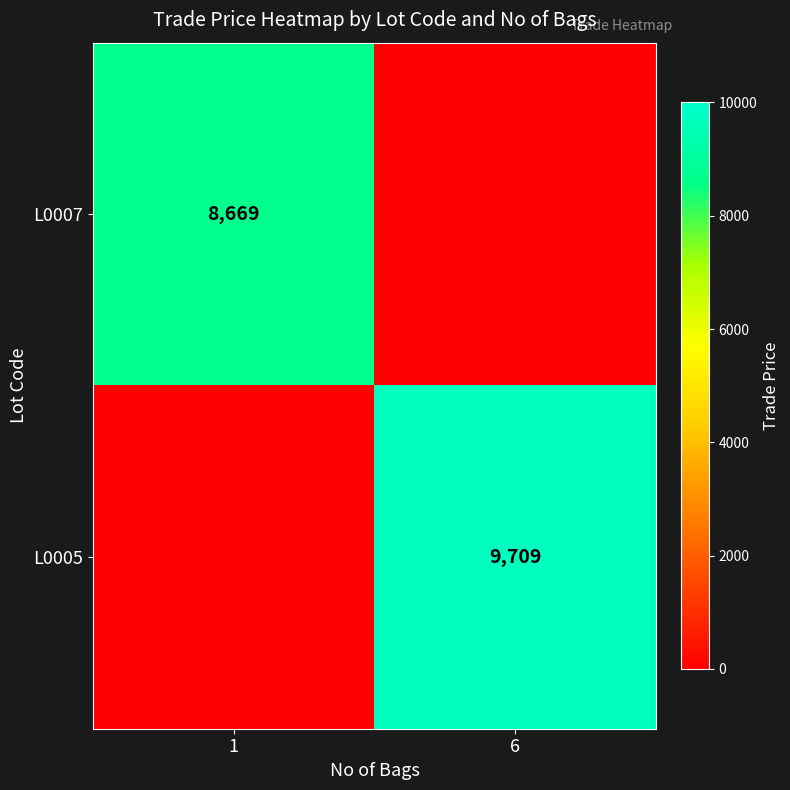

Between 6 and 1, which is larger?

1